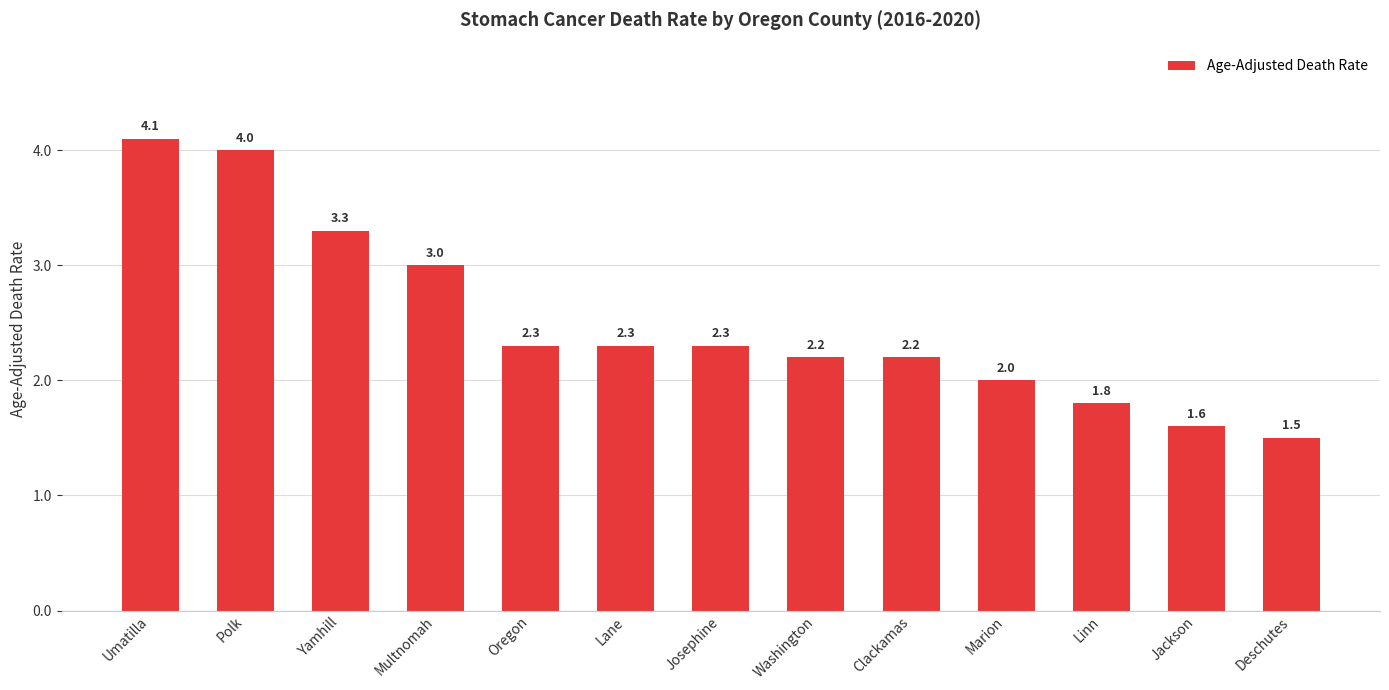

Where is the data nearest to the value 2?

Marion